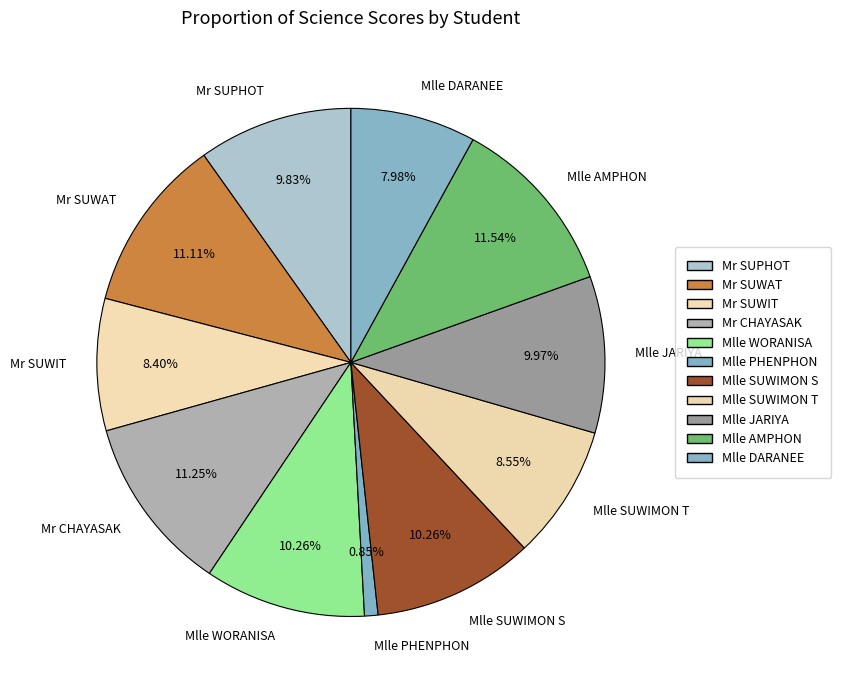

Combined, do Mr SUWAT and Mr SUPHOT account for over 50%?

No